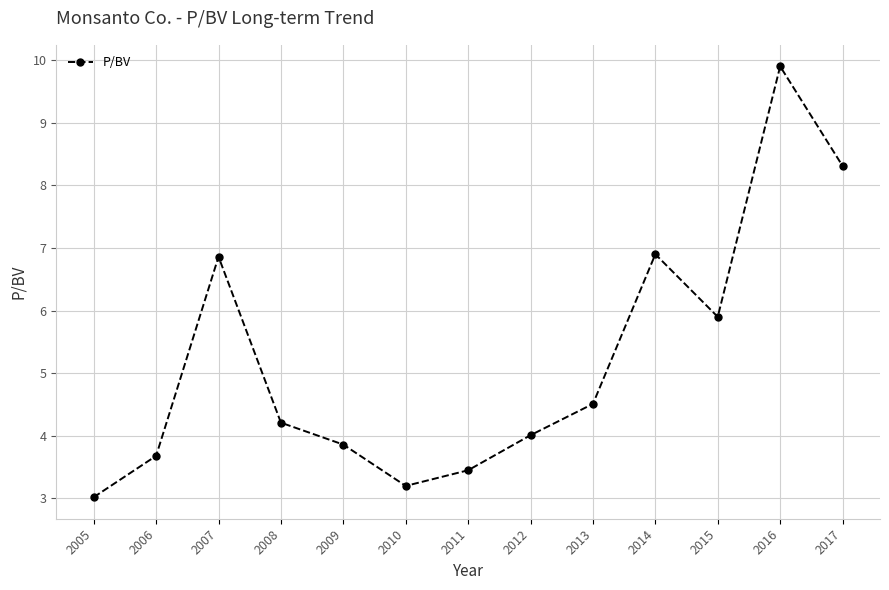

How many data points does each series have?

13